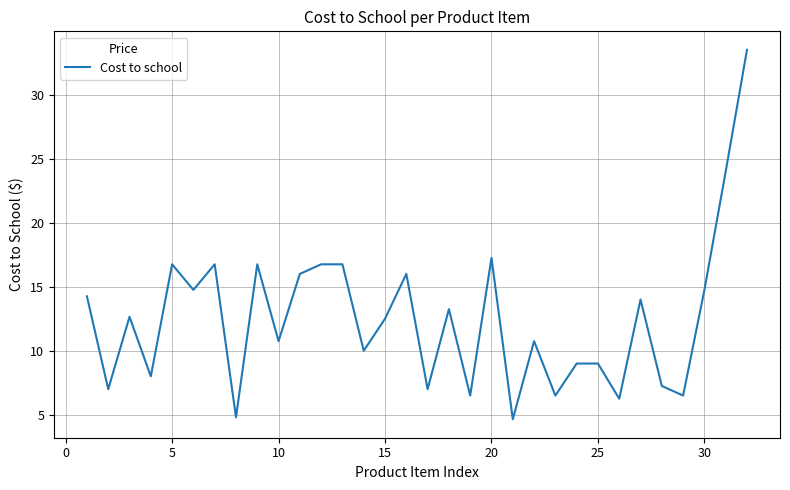

What is the maximum value shown in the chart?

33.5